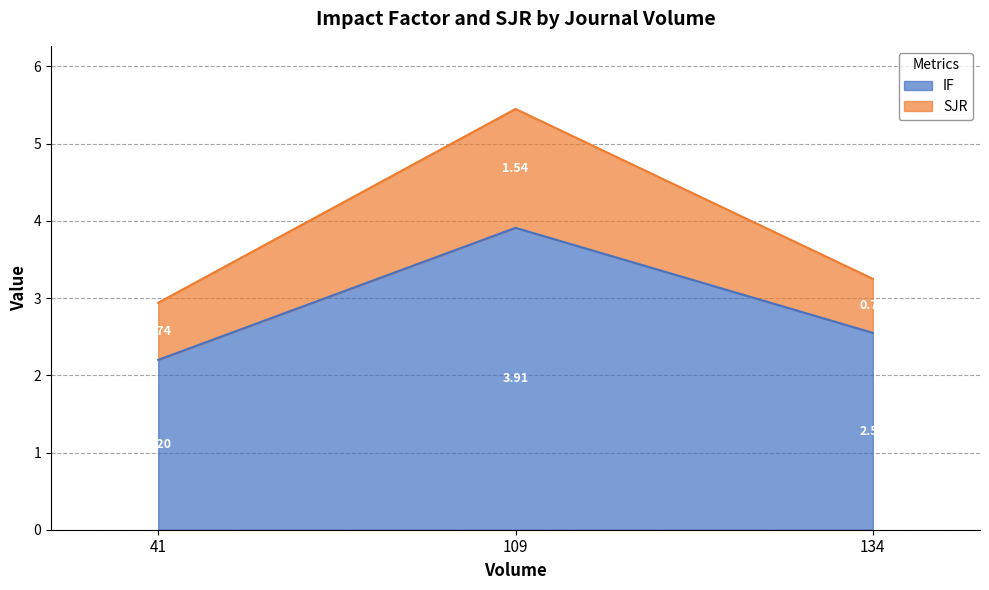

At which category is the sum across all series the highest?

109